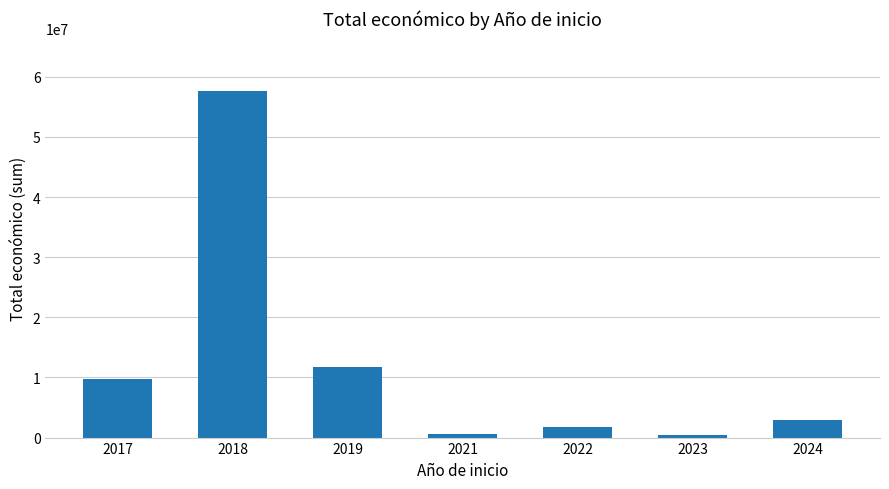

What is the difference between the second highest and second lowest values?

11192877